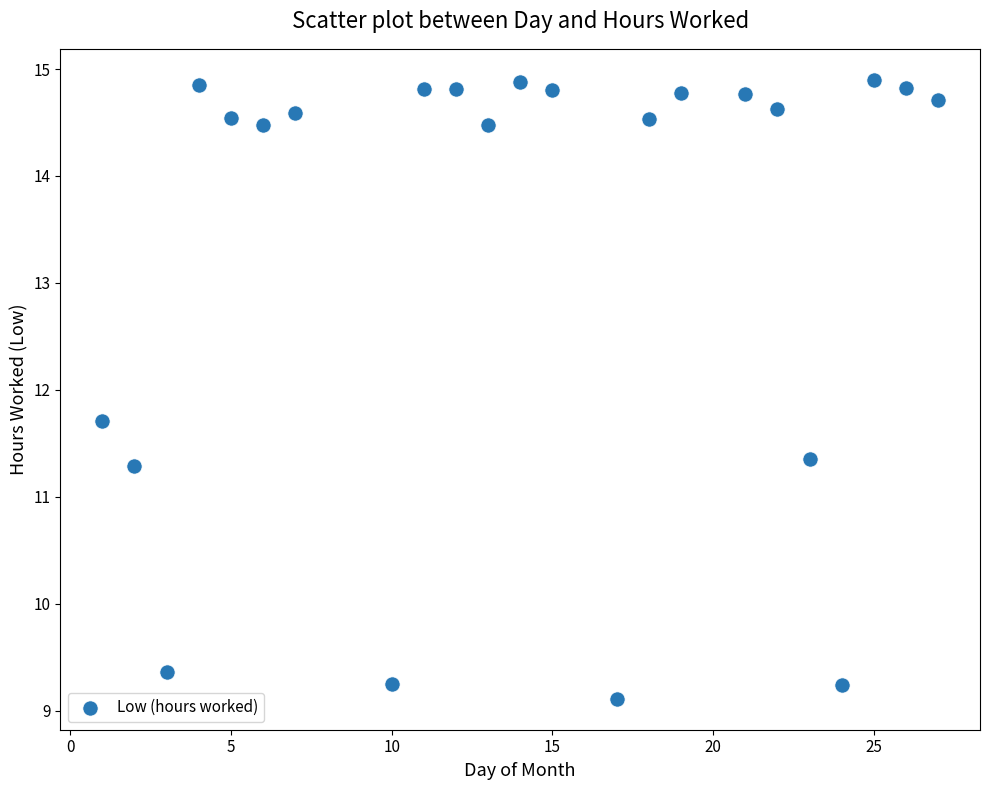

What is the range of X values (max minus min)?

26.0